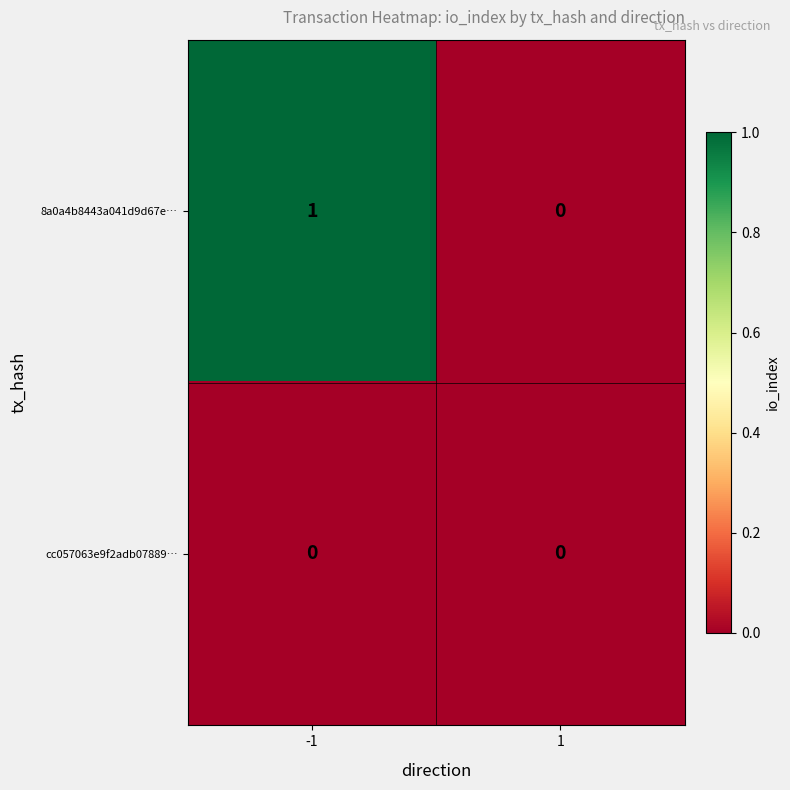

How many distinct data groups are displayed?

2